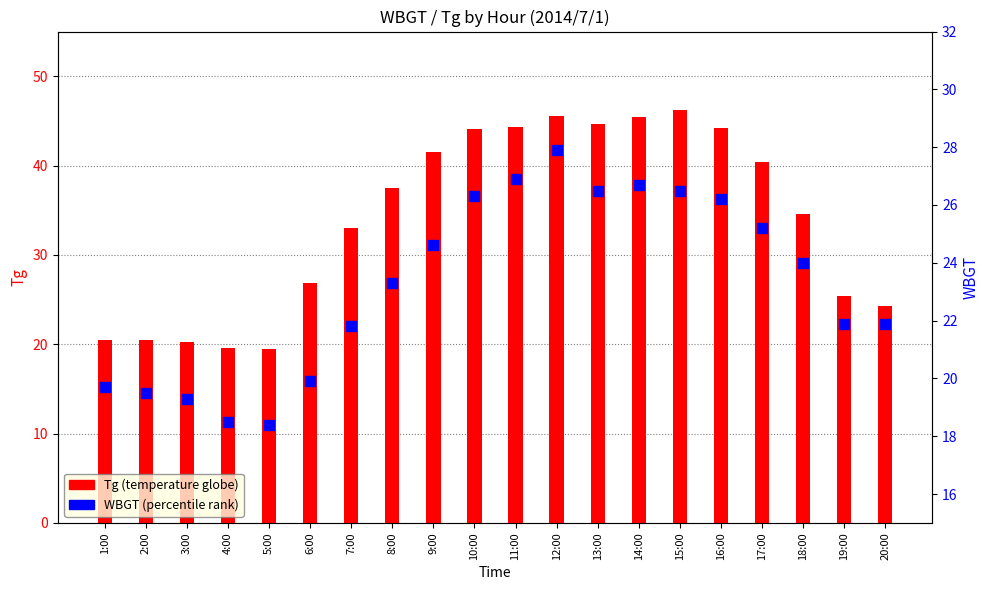

Which series contains the lowest Y value?

WBGT